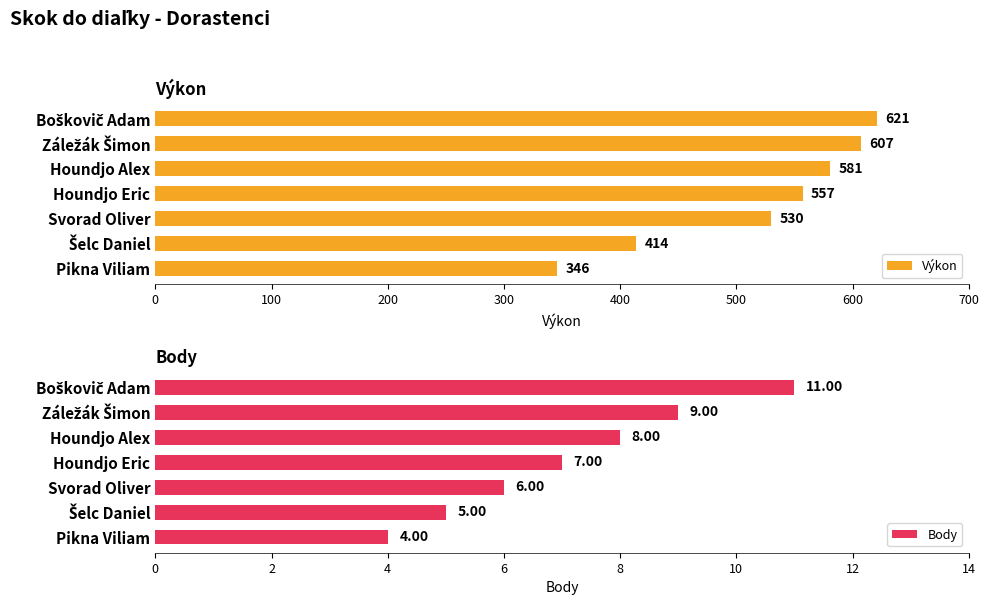

At which label does Body reach its minimum?

Pikna Viliam